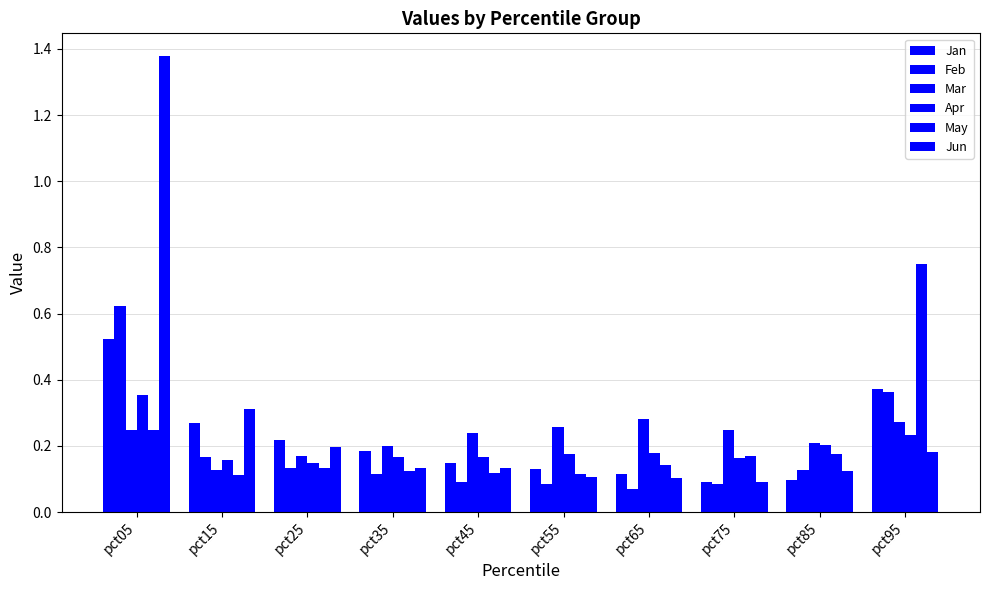

Are the bars grouped side by side (vs. stacked)?

Yes